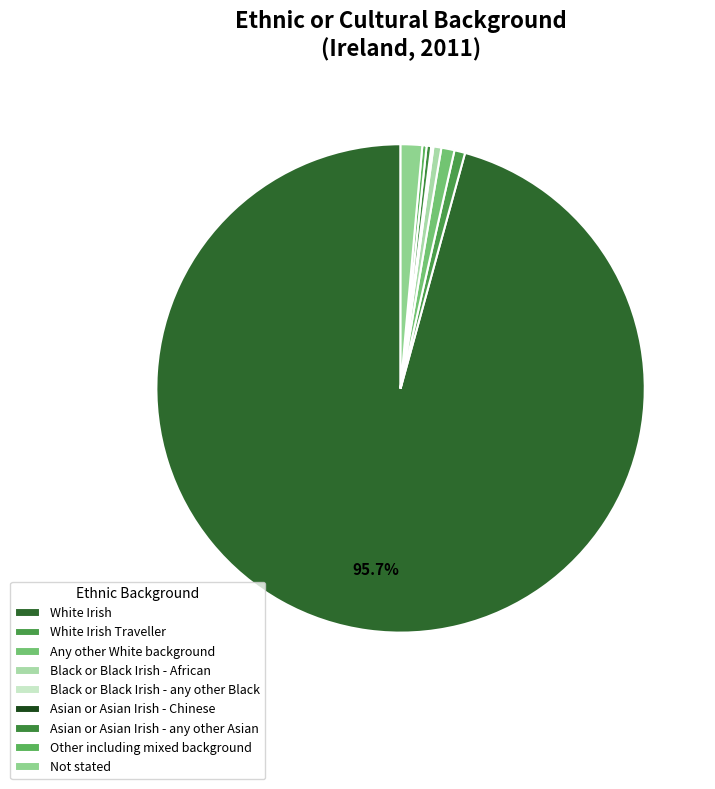

Which slice is the largest?

White Irish